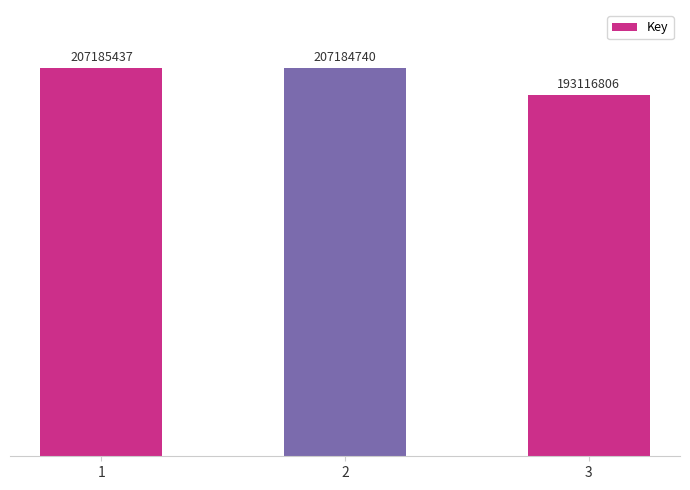

What is the ratio of the value at 3 to the value at 2?

0.9